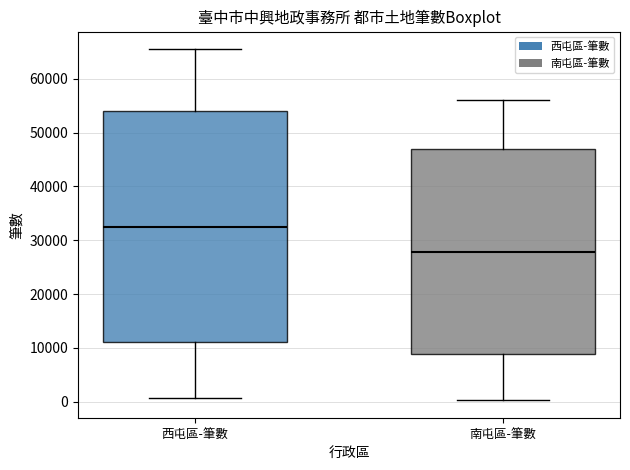

Reading left to right, read every box against the y-axis: the position of its median line, the range the box covers, and the ends of its whiskers. The values are not printed on the chart, so give them approximately, as read against the axis.

西屯區-筆數: median 32000, box 11000 to 54000, whiskers 1000 to 65000
南屯區-筆數: median 28000, box 9000 to 47000, whiskers 0 to 56000